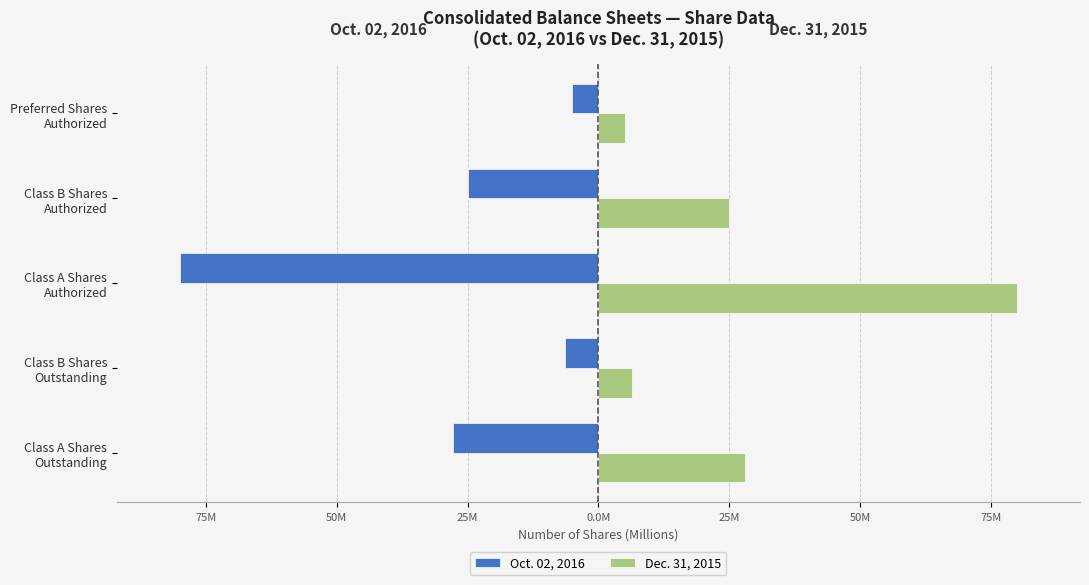

What are all the series names shown in the legend?

Oct. 02, 2016, Dec. 31, 2015